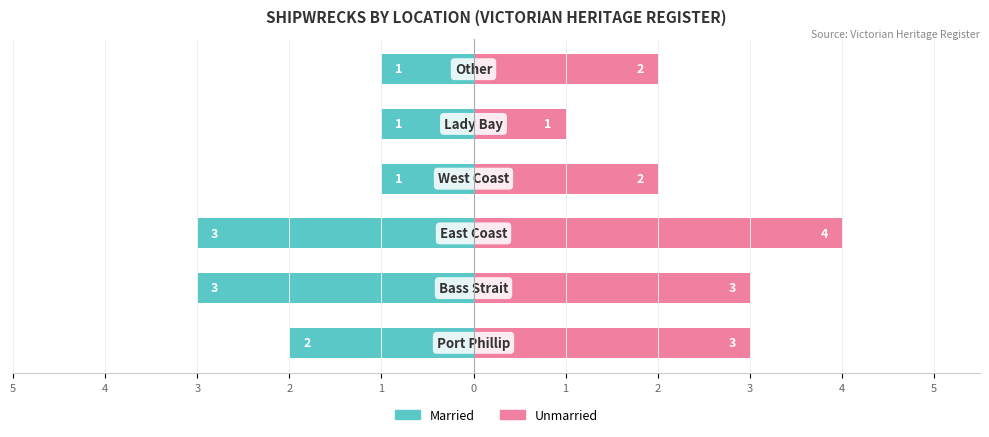

Which series changed the most between 5 and 2?

Married